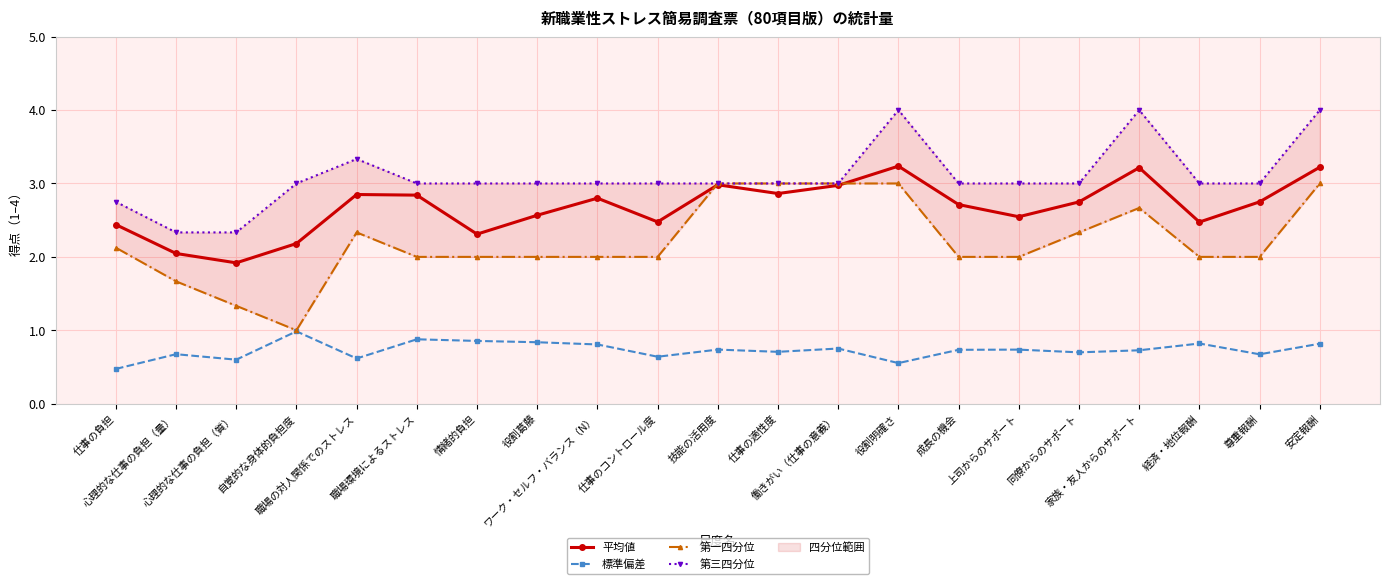

True or false: 第一四分位 has more than 0 points higher than both neighbors.

True